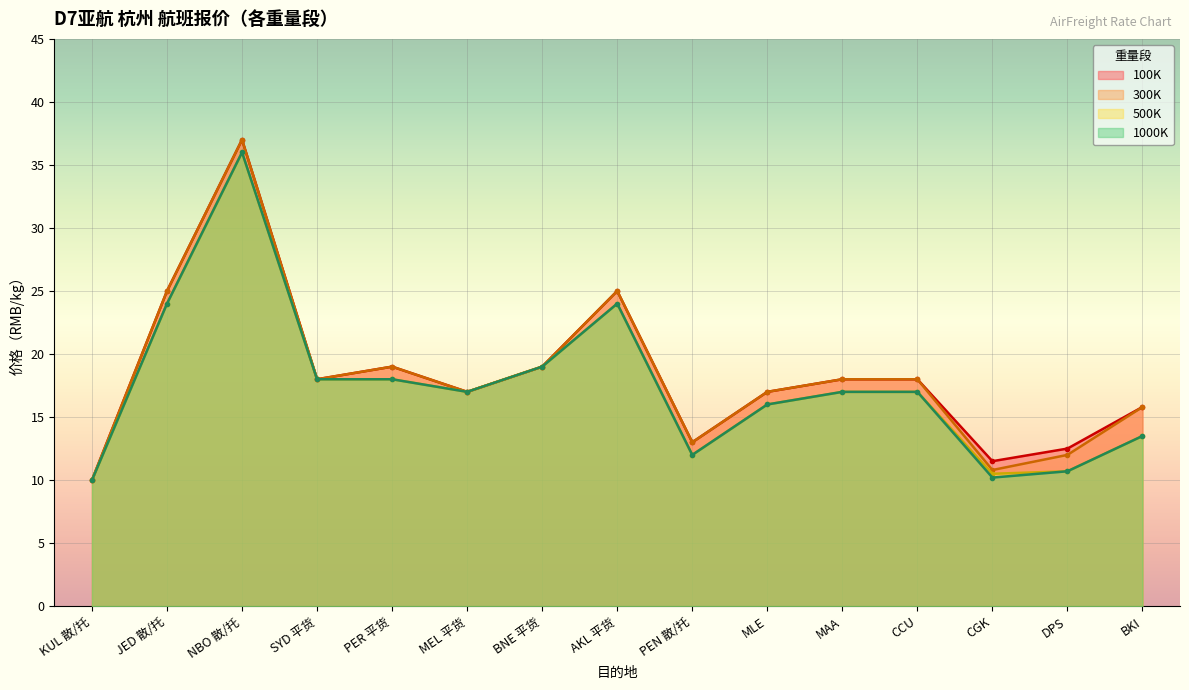

Which series has the largest total across all categories?

100K